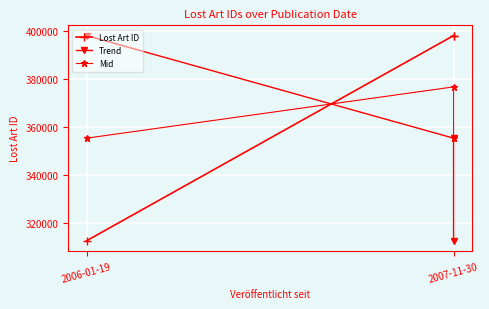

What is the label of the 1st point from the left?

2007-11-30